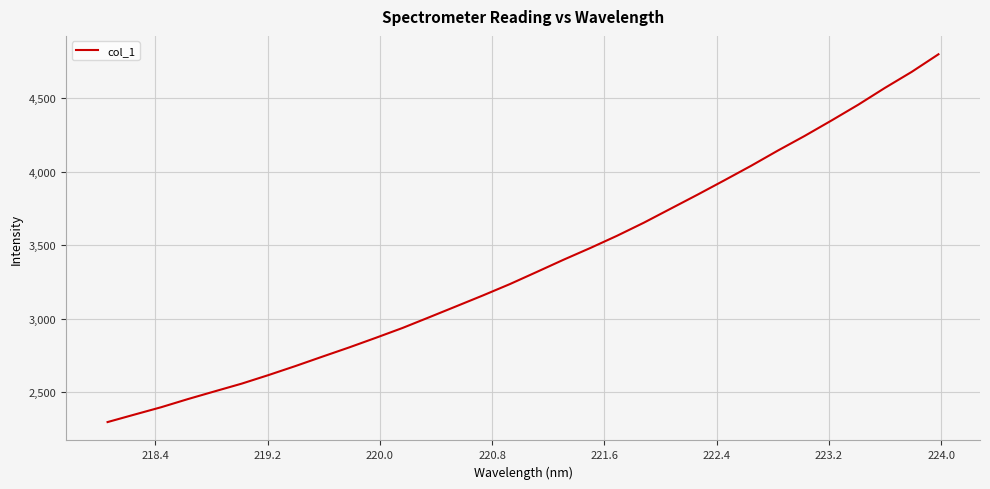

True or false: the data has more than 2 interior local peaks.

False